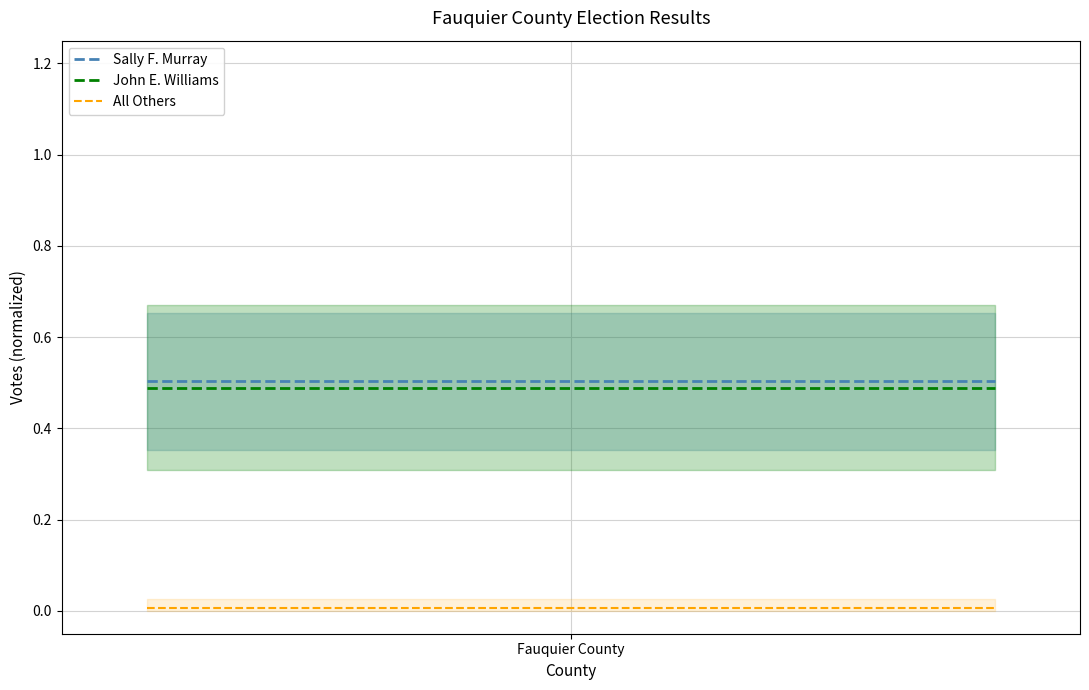

At 1, list the series in order from largest to smallest.

Sally F. Murray, John E. Williams, All Others